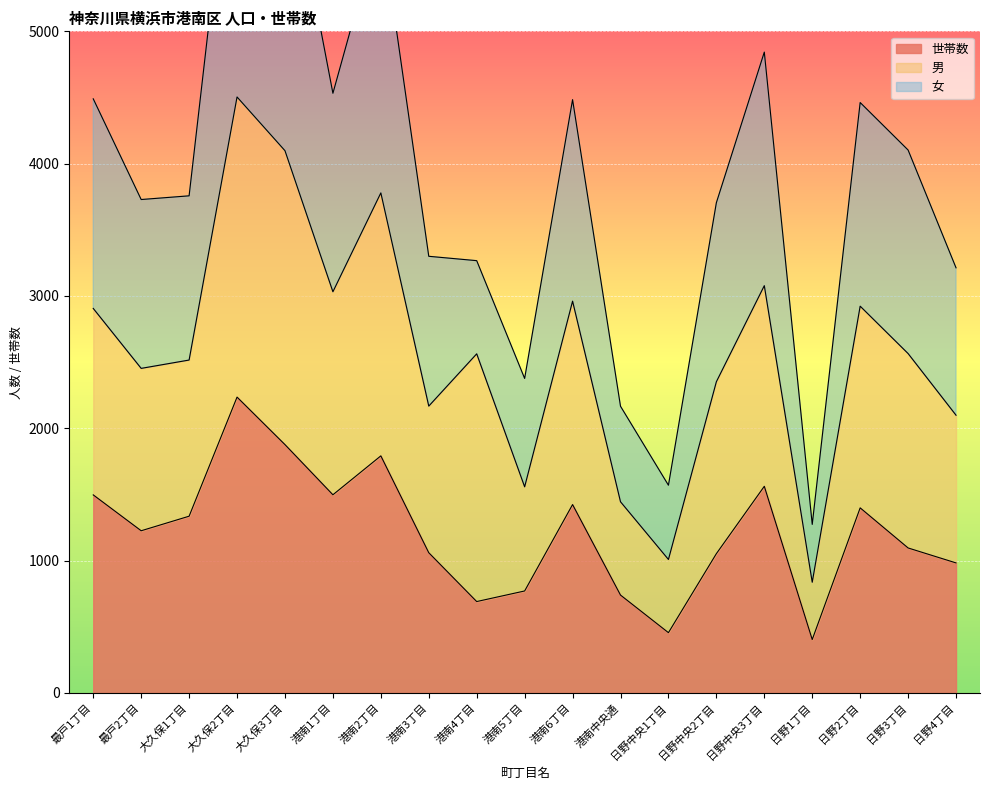

What is the lowest value of the 世帯数 series?

404